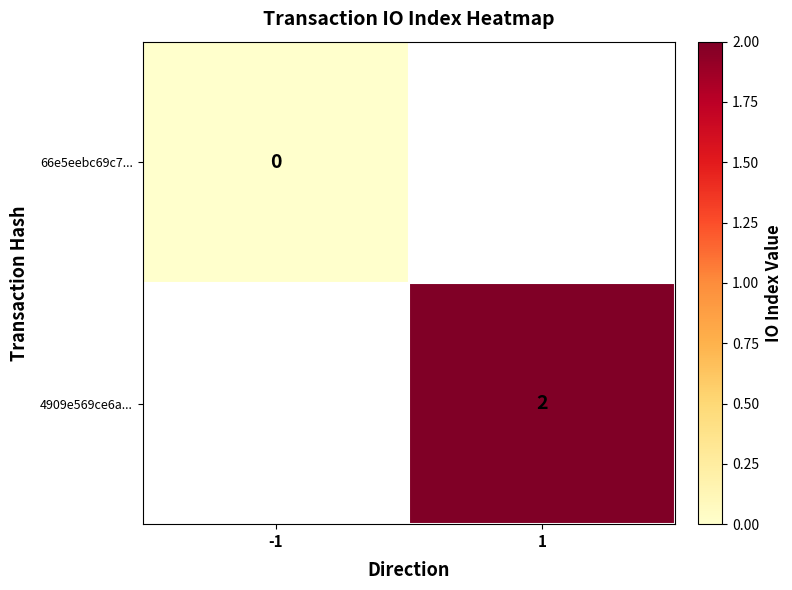

Is the value of 4909e569ce6a... at 1 greater than the value of 66e5eebc69c7... at -1?

Yes